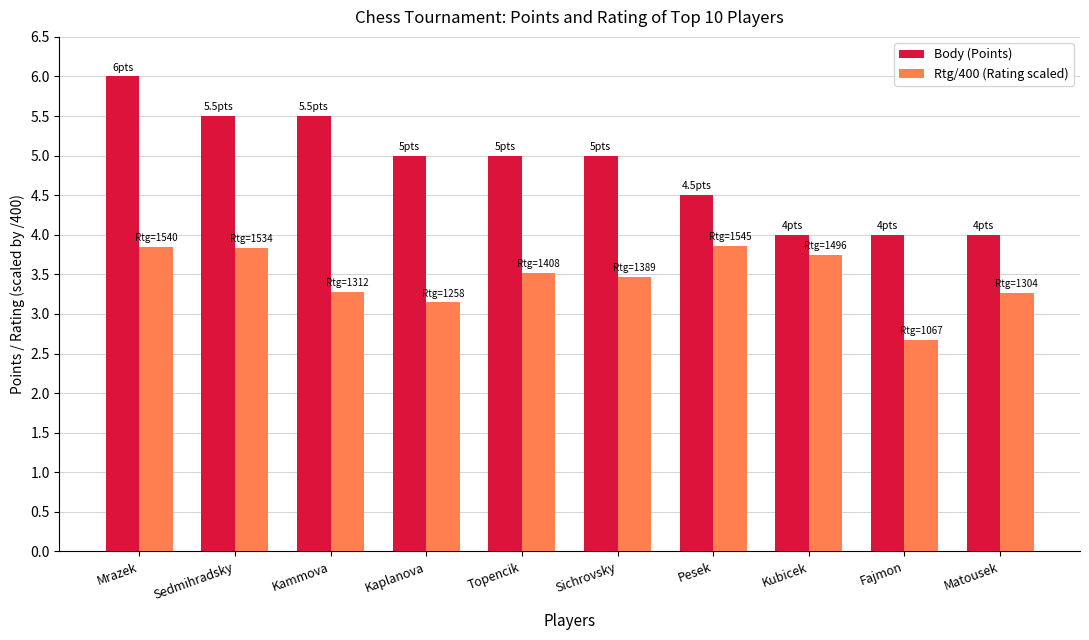

Count the Body (Points) values in the range 4 to 5.

7